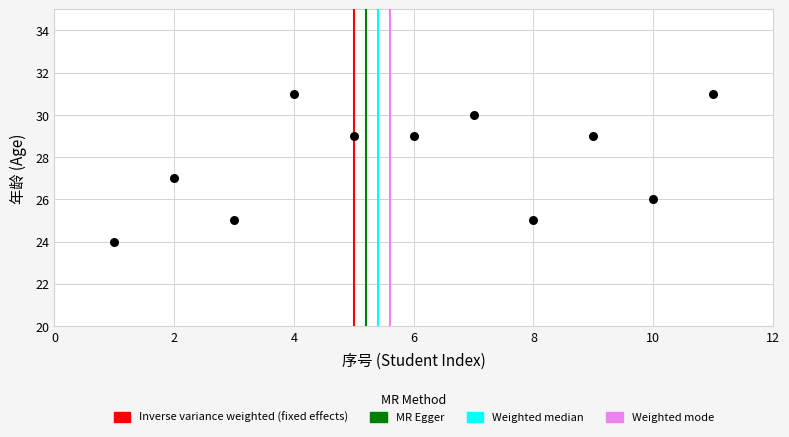

What is the average X value?

6